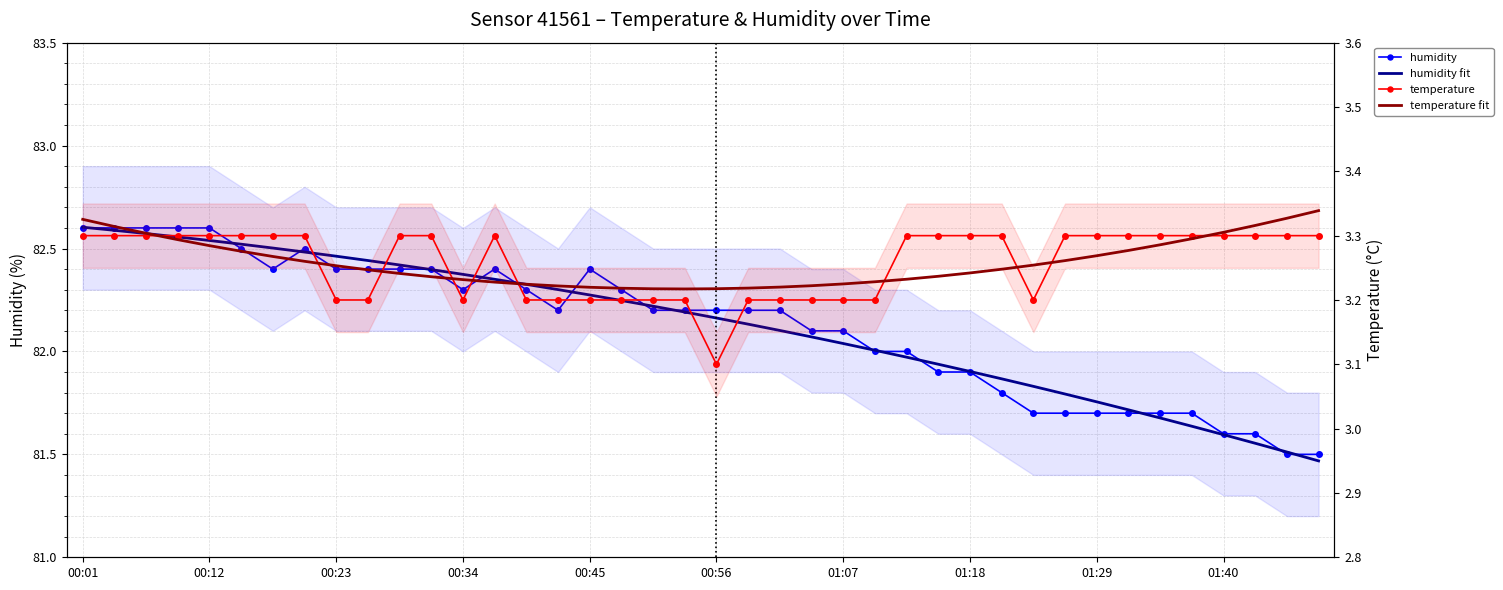

At which category is the sum across all series the highest?

00:01